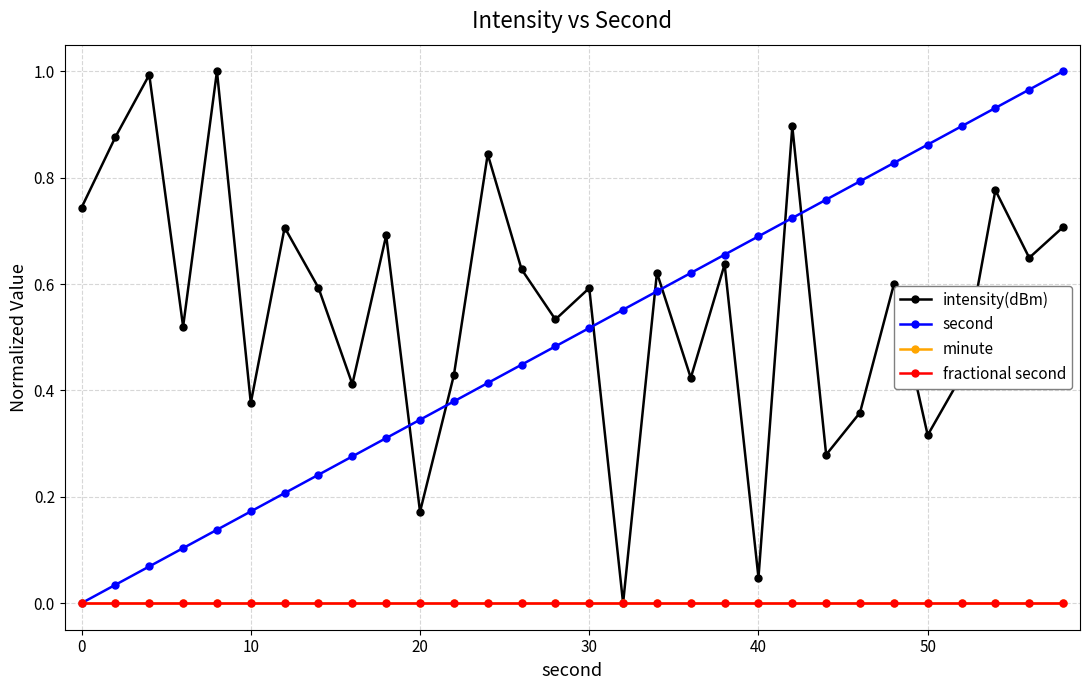

How many series are shown in this chart?

4